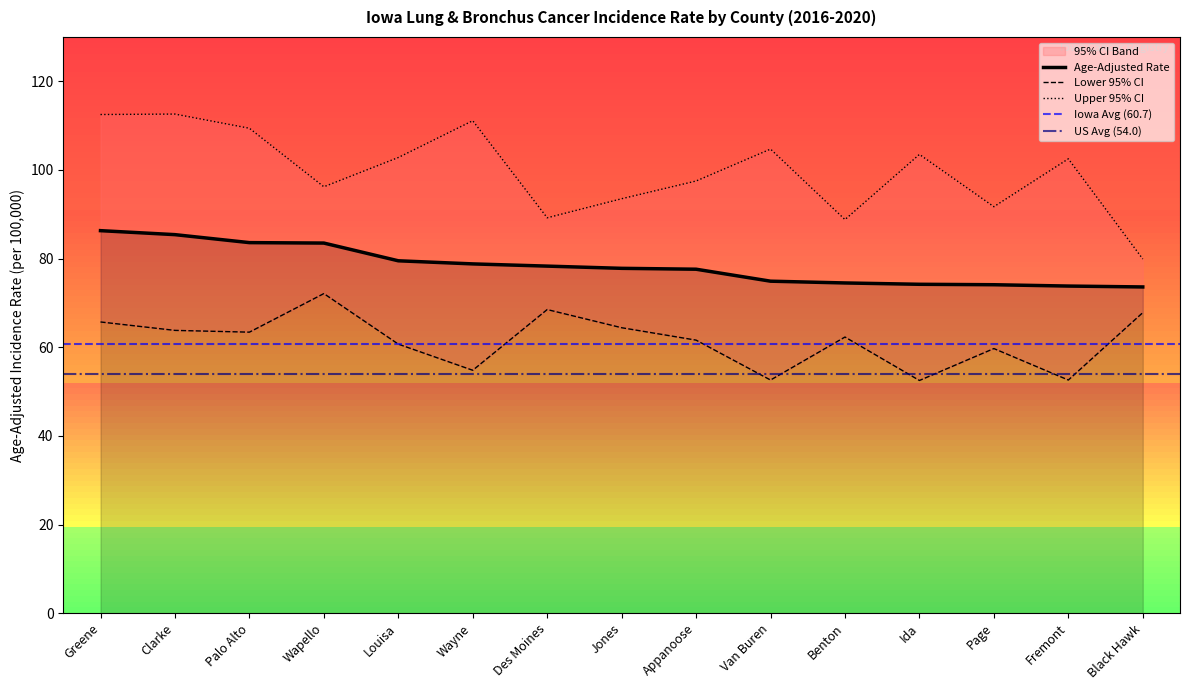

What is the maximum value for Lower 95% CI?

72.1